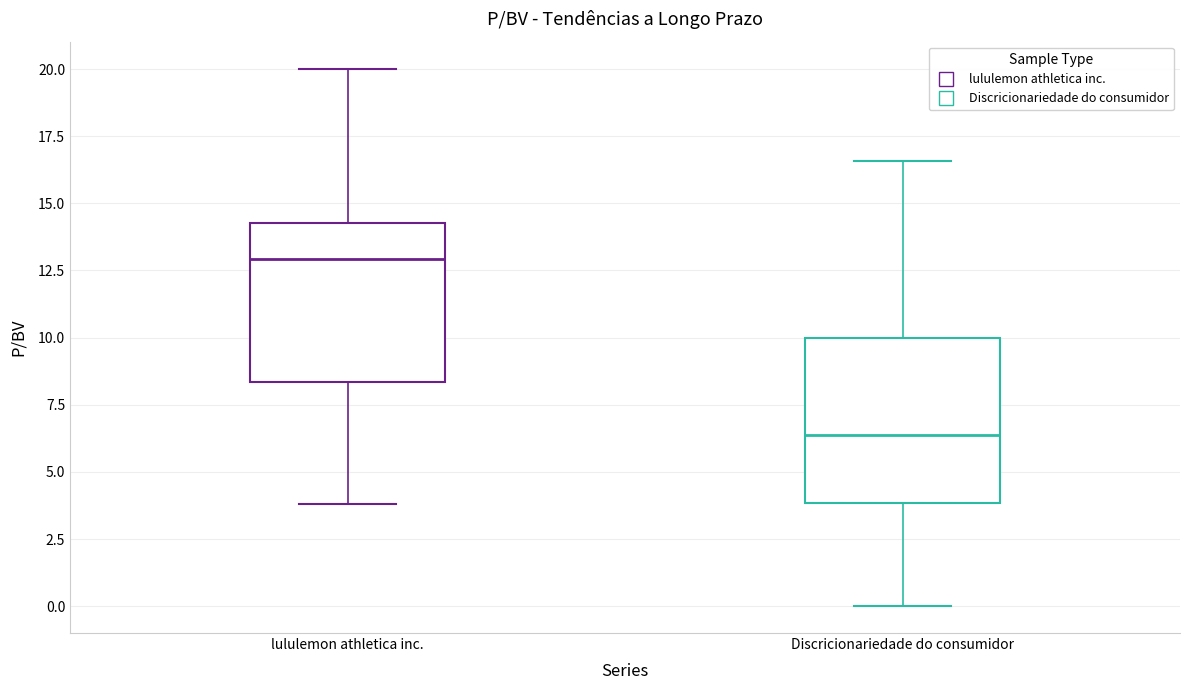

Where does the median line of the box for Discricionariedade do consumidor sit on the y-axis? The values are not printed on the chart, so give them approximately, as read against the axis.

6.5